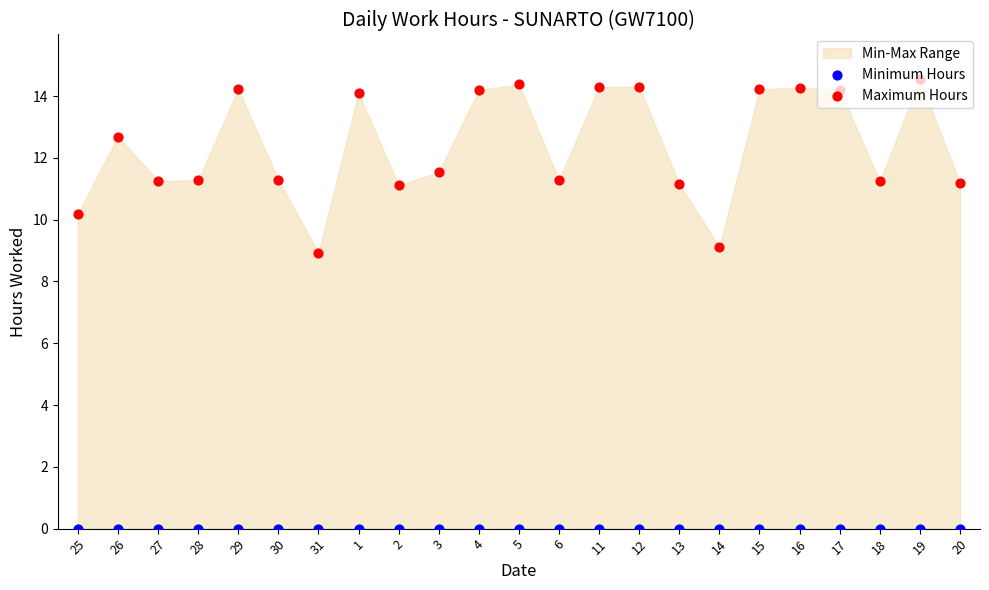

Which series contains the lowest Y value?

Minimum Hours